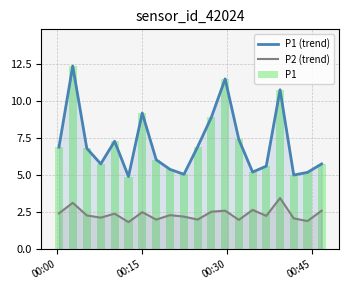

True or false: P1 (trend) and P2 (trend) cross at least once.

False